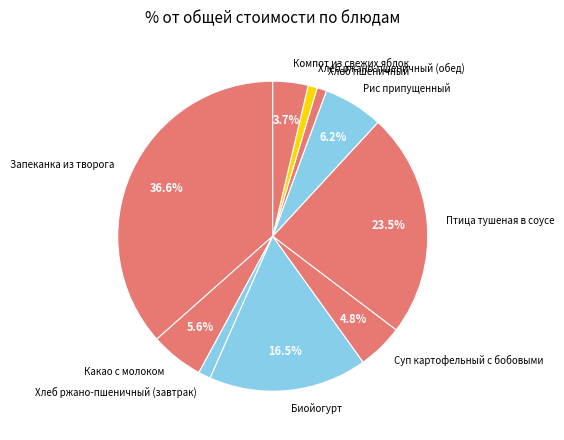

How many segments does this pie chart have?

10